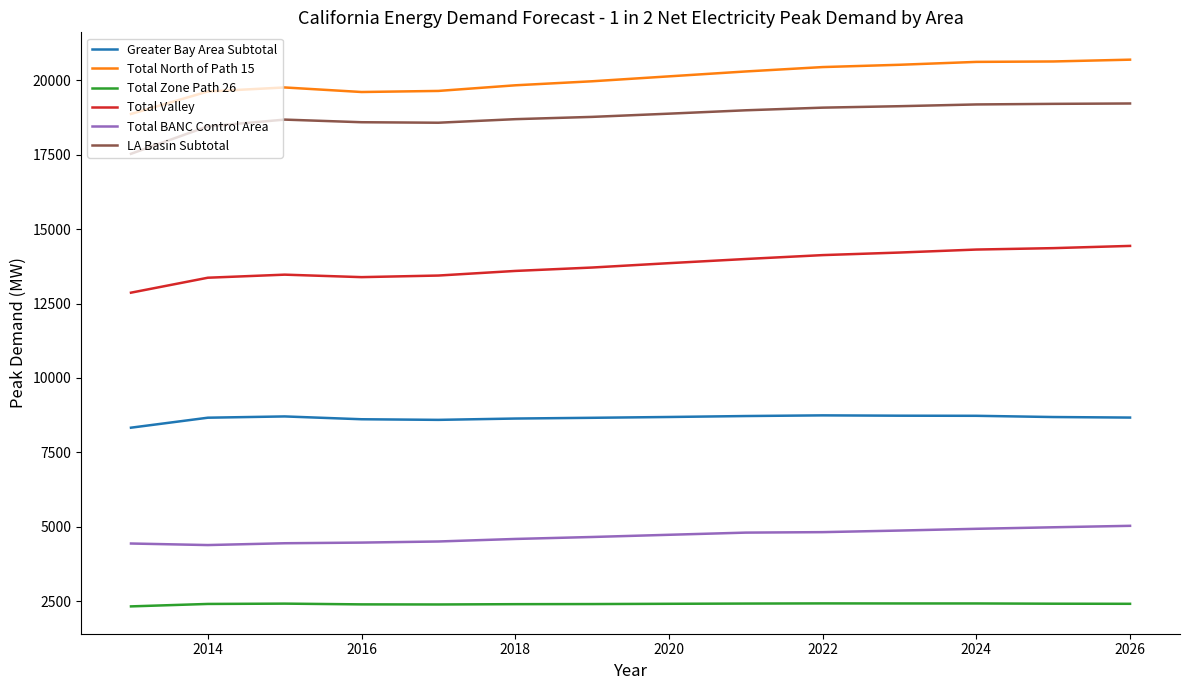

What is the maximum value shown in the chart?

20687.4